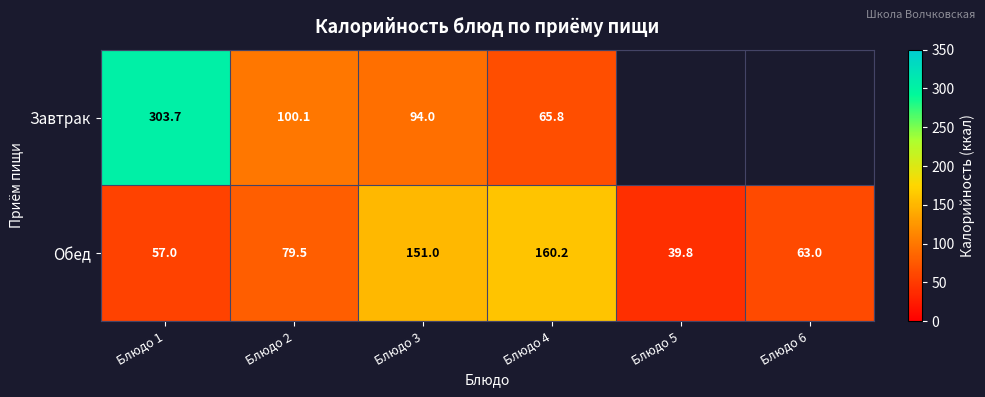

How many data points in Обед are less than 79?

3